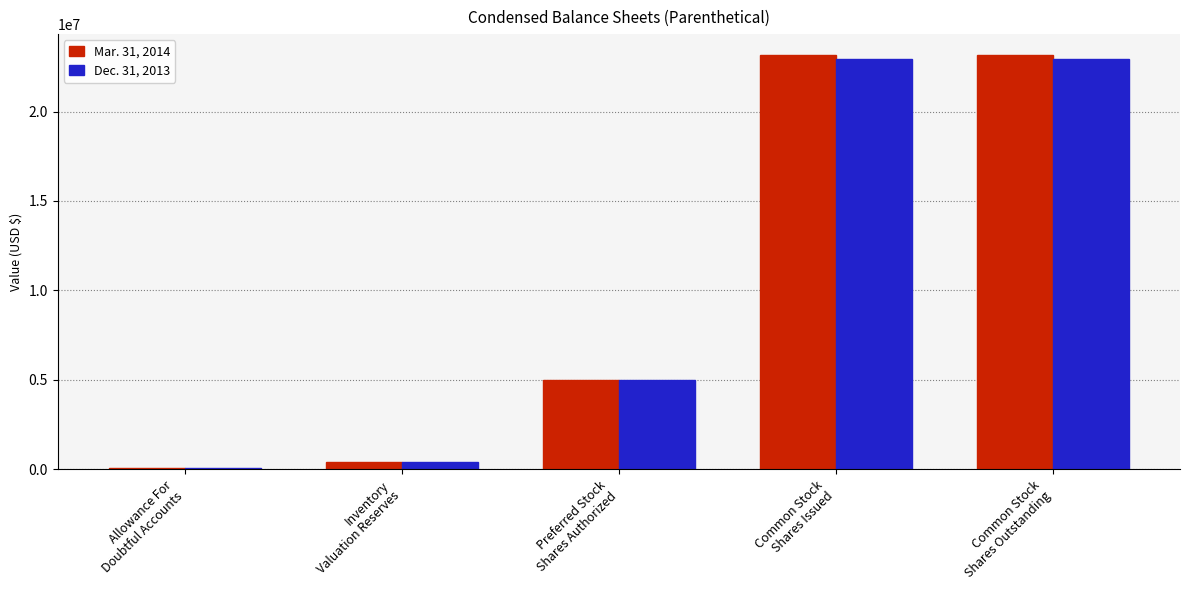

What is the maximum value shown in the chart?

23168155